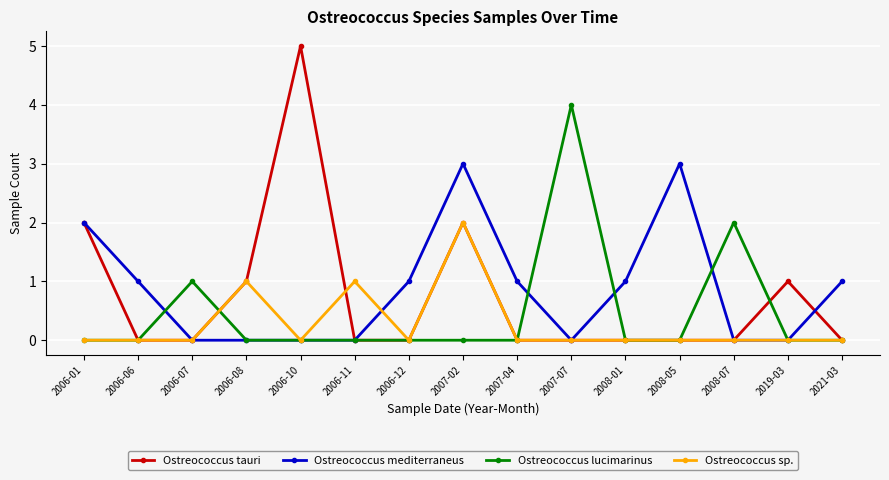

What is the sum of all Ostreococcus sp. values?

4